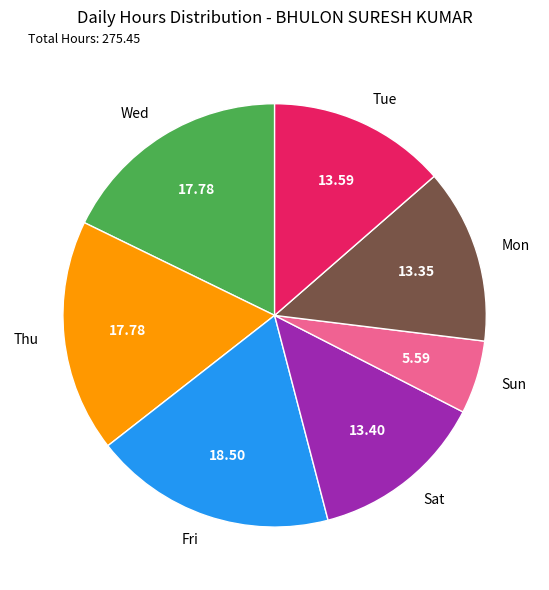

What is the smallest slice in the pie chart?

Sun